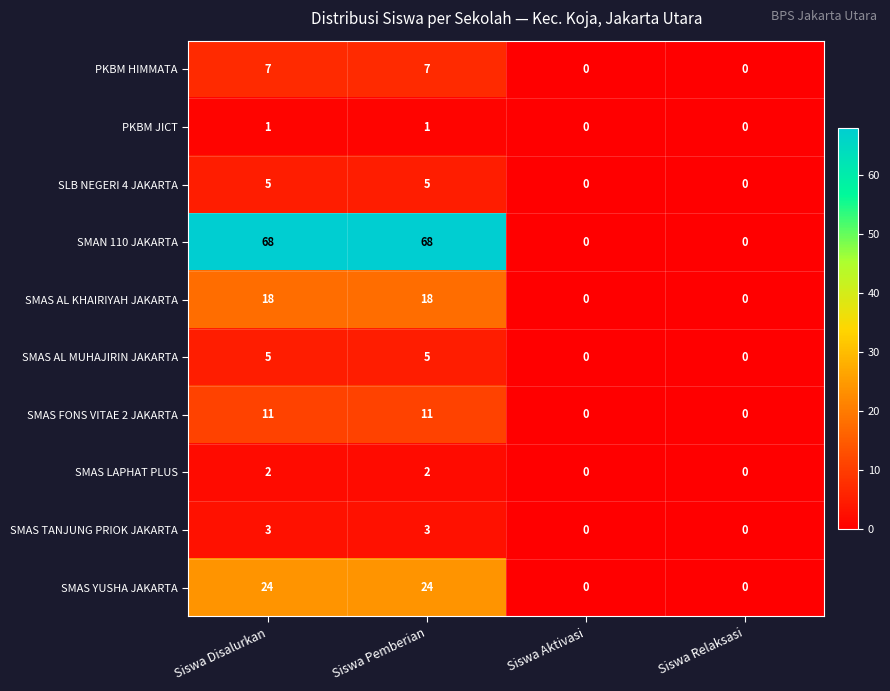

Which series changed the most between Siswa Disalurkan and Siswa Relaksasi?

SMAN 110 JAKARTA